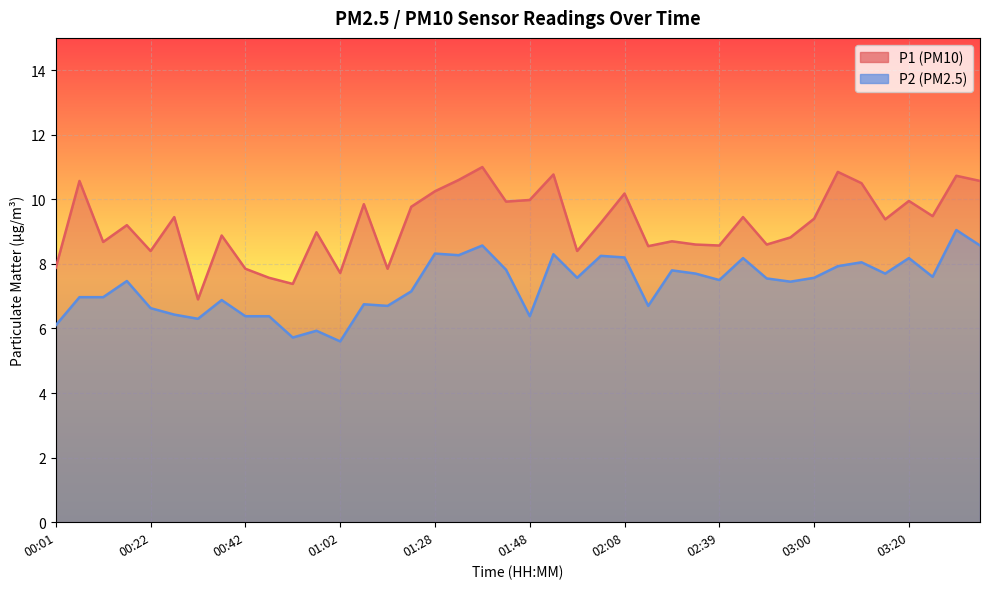

What are all the series names shown in the legend?

P1, P2